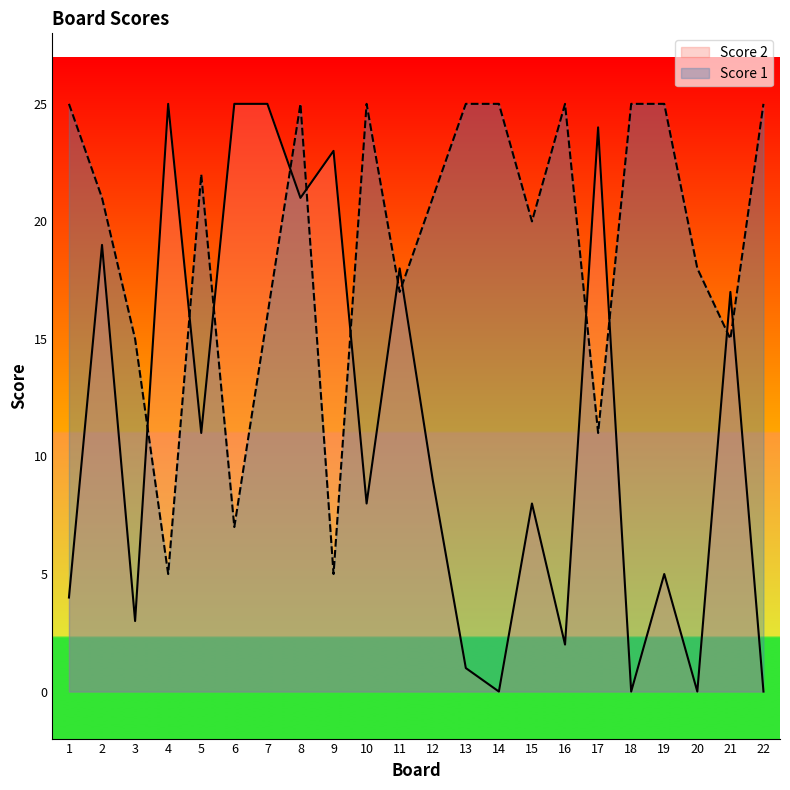

List the series in order of their overall mean, lowest first.

Score 2, Score 1